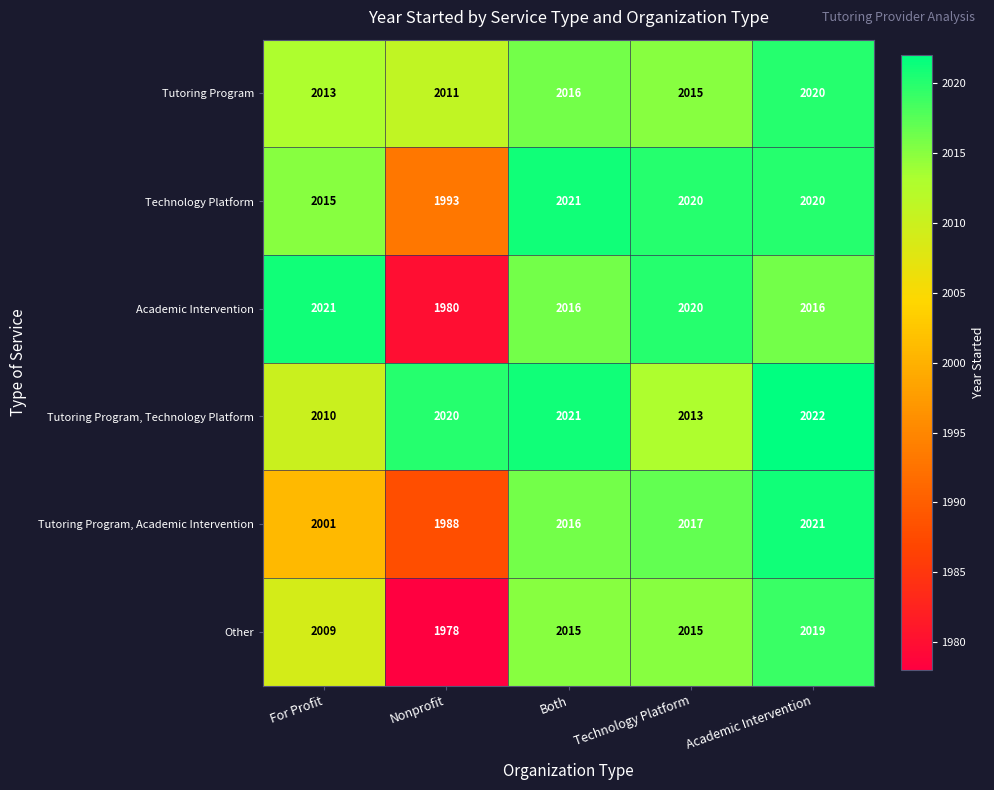

At which label is Tutoring Program, Technology Platform closest to 2016?

Technology Platform